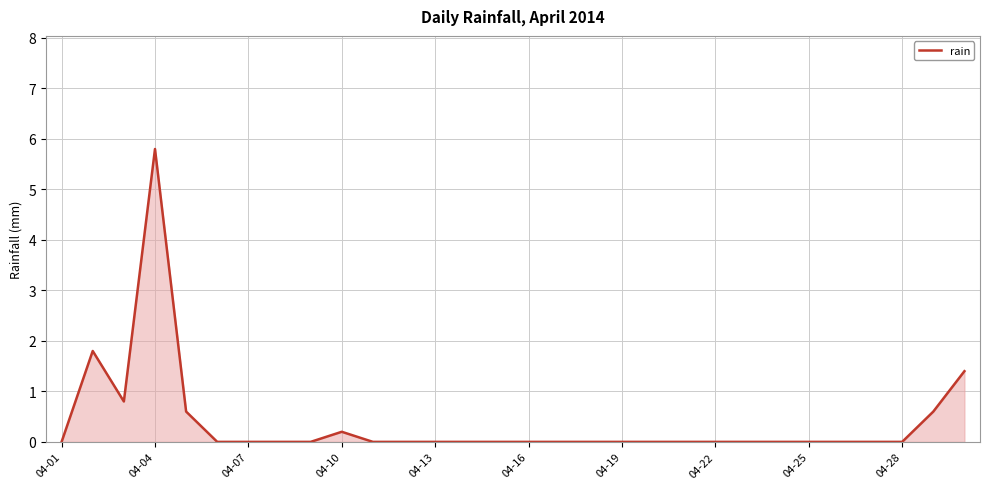

What is the difference between the second highest and minimum values?

1.8